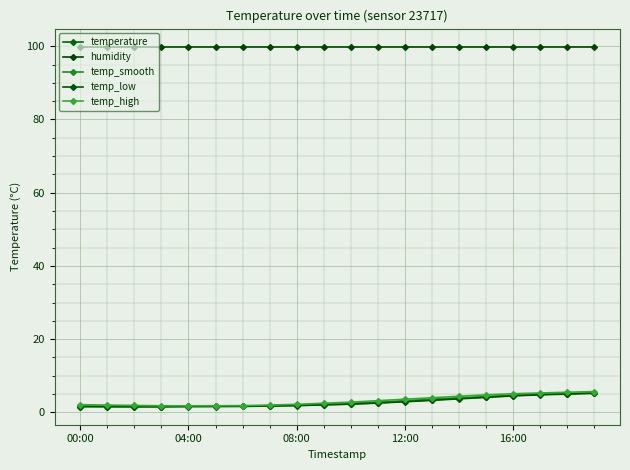

True or false: temp_high has more than 1 points higher than both neighbors.

False